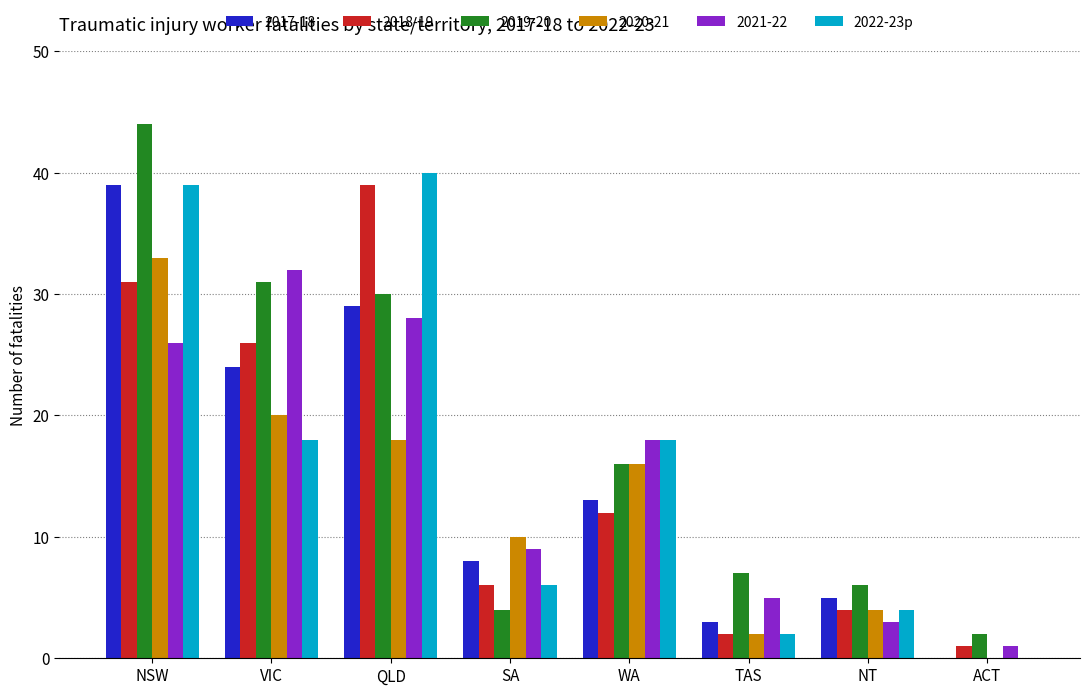

The value of 2019-20 at NT is 6. True or false?

True